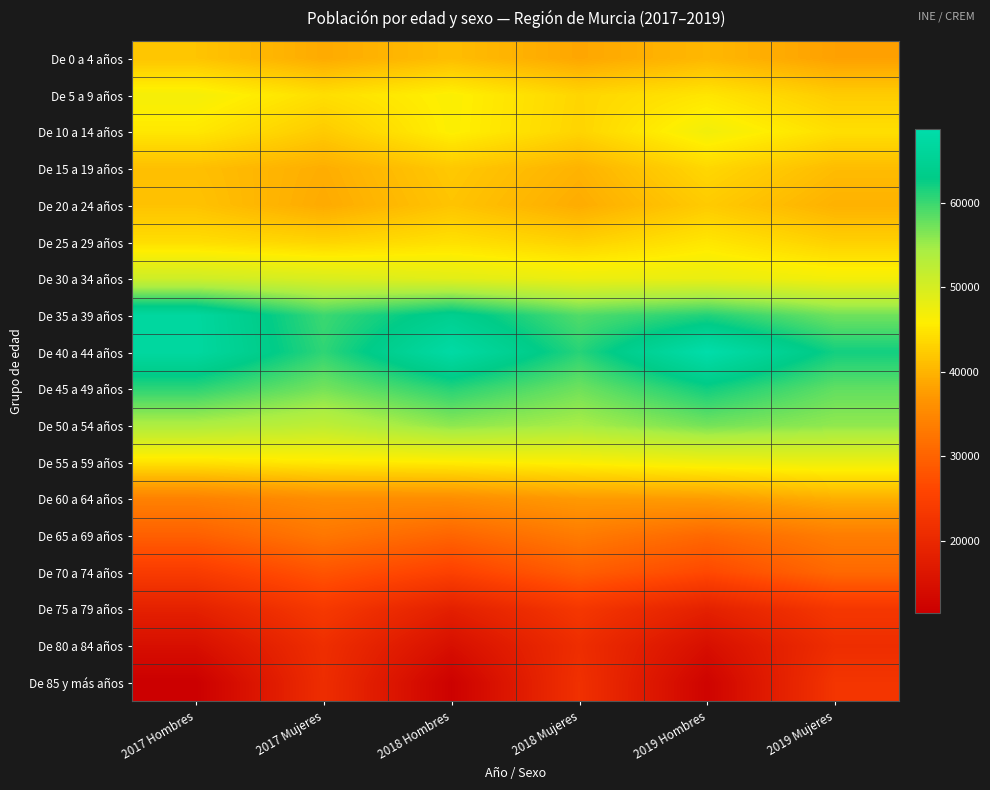

List the series in order of their peak value, highest first.

De 40 a 44 años, De 35 a 39 años, De 45 a 49 años, De 50 a 54 años, De 30 a 34 años, De 55 a 59 años, De 10 a 14 años, De 5 a 9 años, De 25 a 29 años, De 15 a 19 años, De 20 a 24 años, De 0 a 4 años, De 60 a 64 años, De 65 a 69 años, De 70 a 74 años, De 75 a 79 años, De 85 y más años, De 80 a 84 años